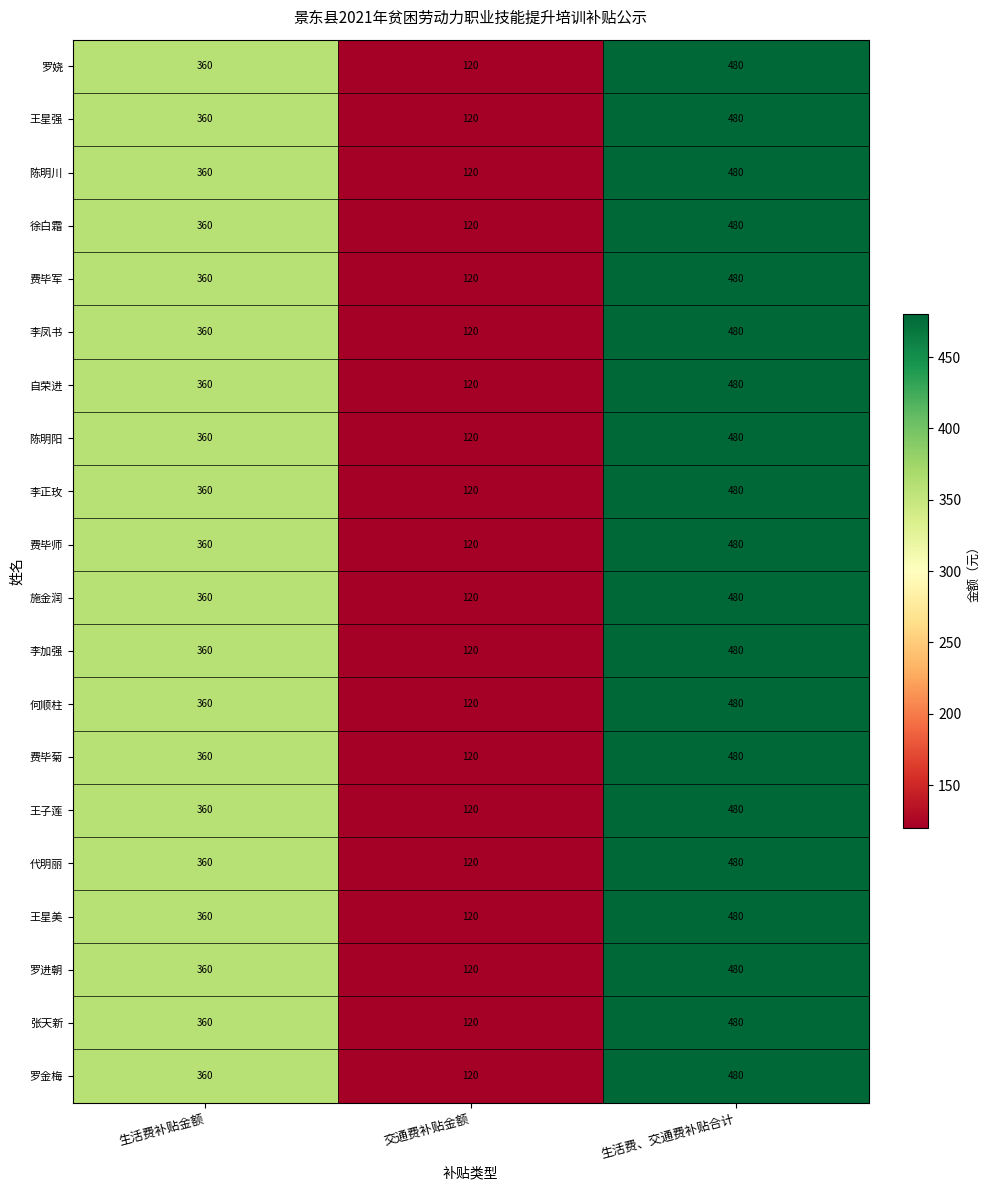

The value of 王星强 at 生活费、交通费补贴合计 is 480. True or false?

True